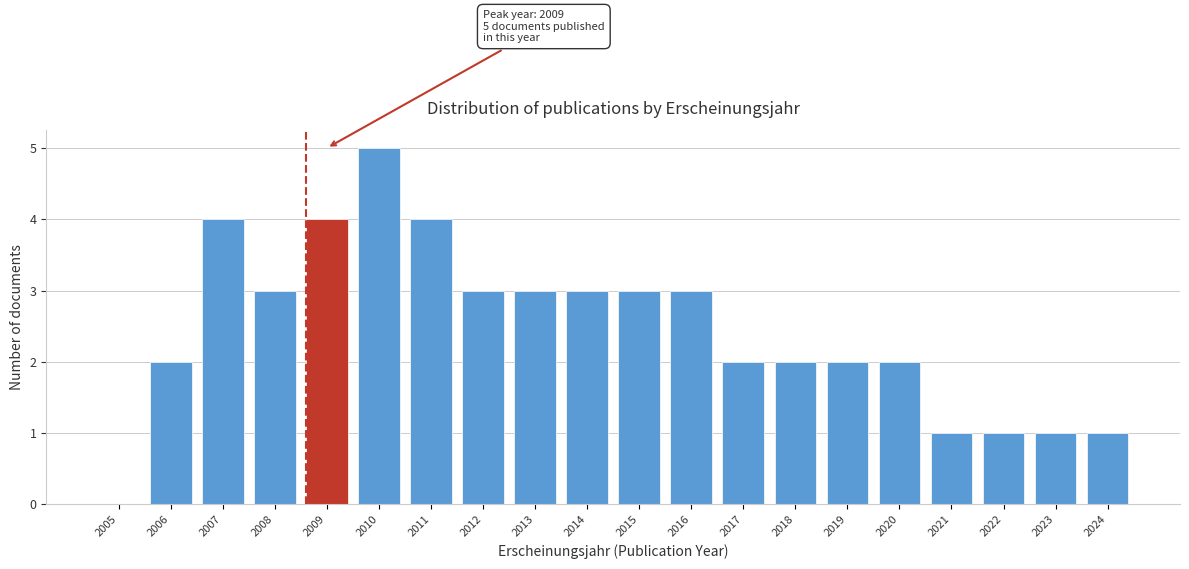

Reading right to left, extract all data points from this chart.

2024=1	2023=1	2022=1	2021=1	2020=2	2019=2	2018=2	2017=2	2016=3	2015=3	2014=3	2013=3	2012=3	2011=4	2010=5	2009=4	2008=3	2007=4	2006=2	2005=0